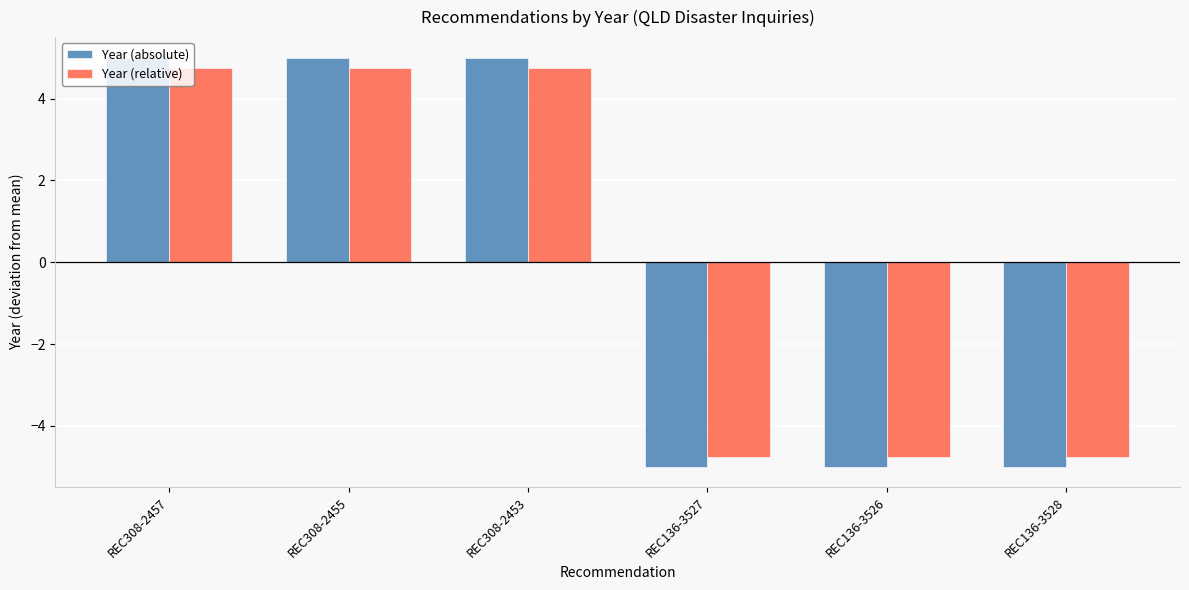

What is the maximum value shown in the chart?

5.0